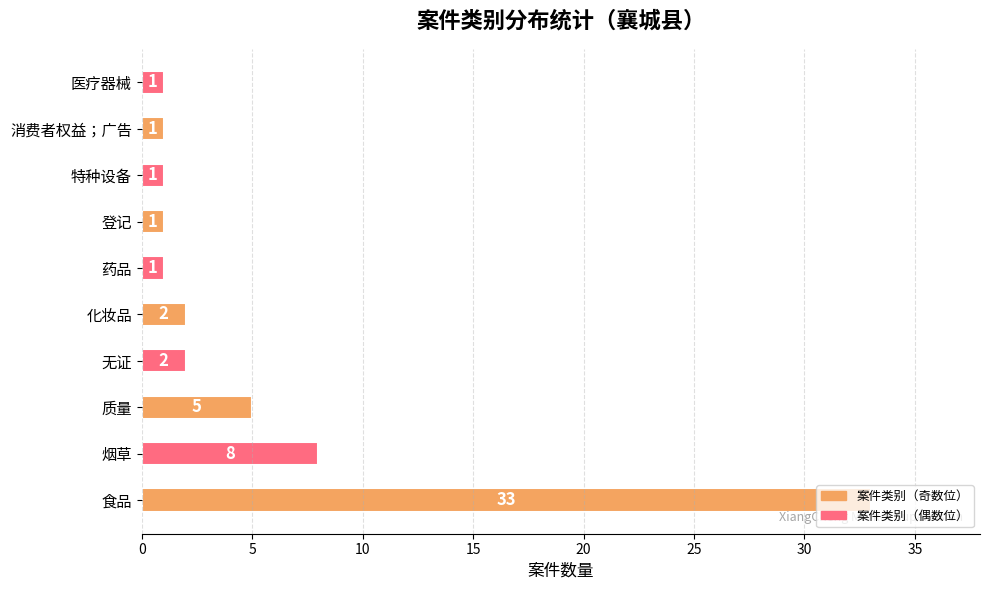

What is the sum of all values?

55